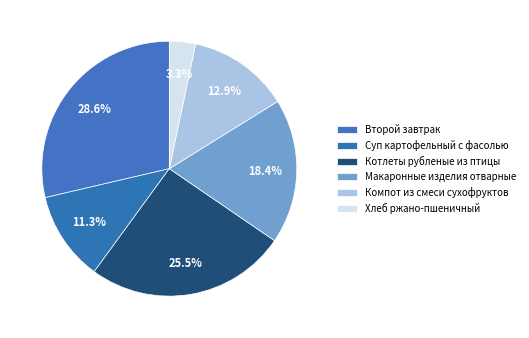

Which category has the biggest portion of the pie?

Второй завтрак